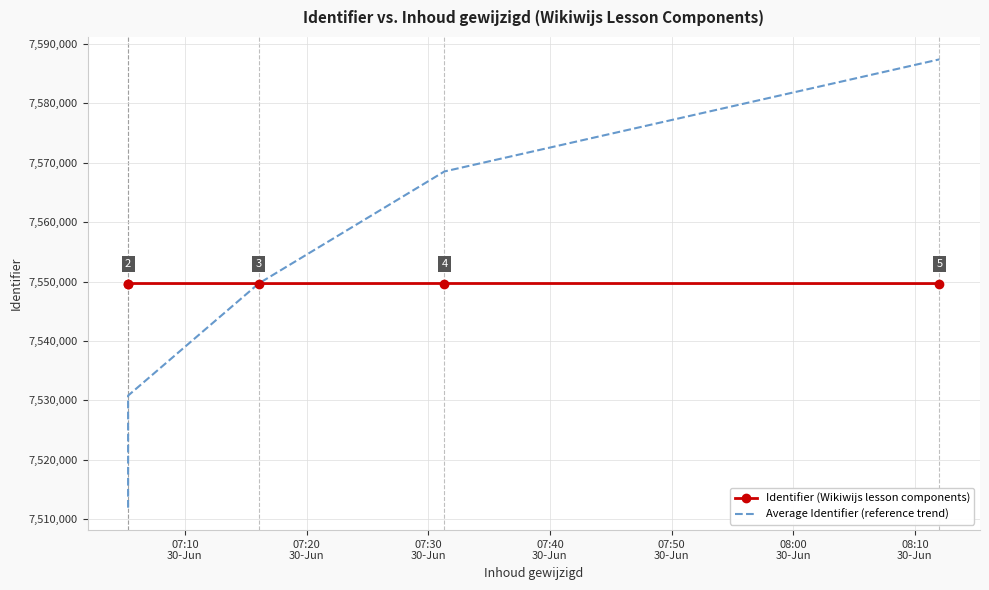

At which label does Average Identifier (reference trend) first exceed 7549669?

07:30
30-Jun